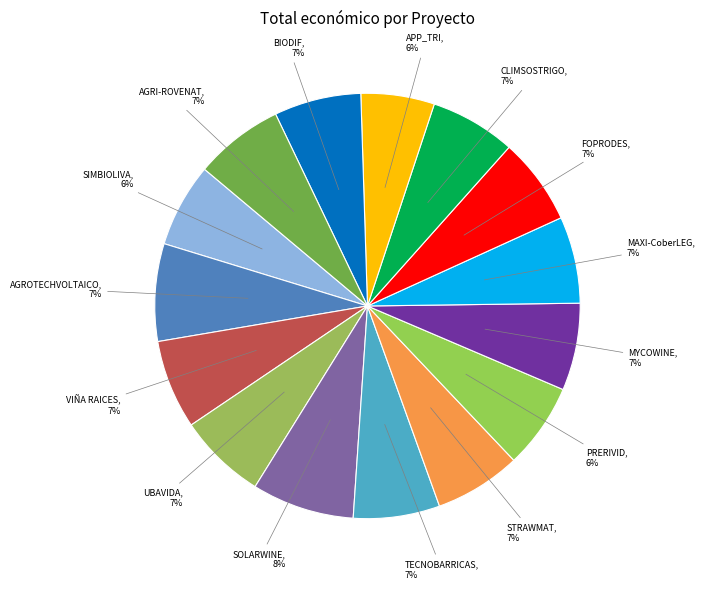

How many segments does this pie chart have?

15